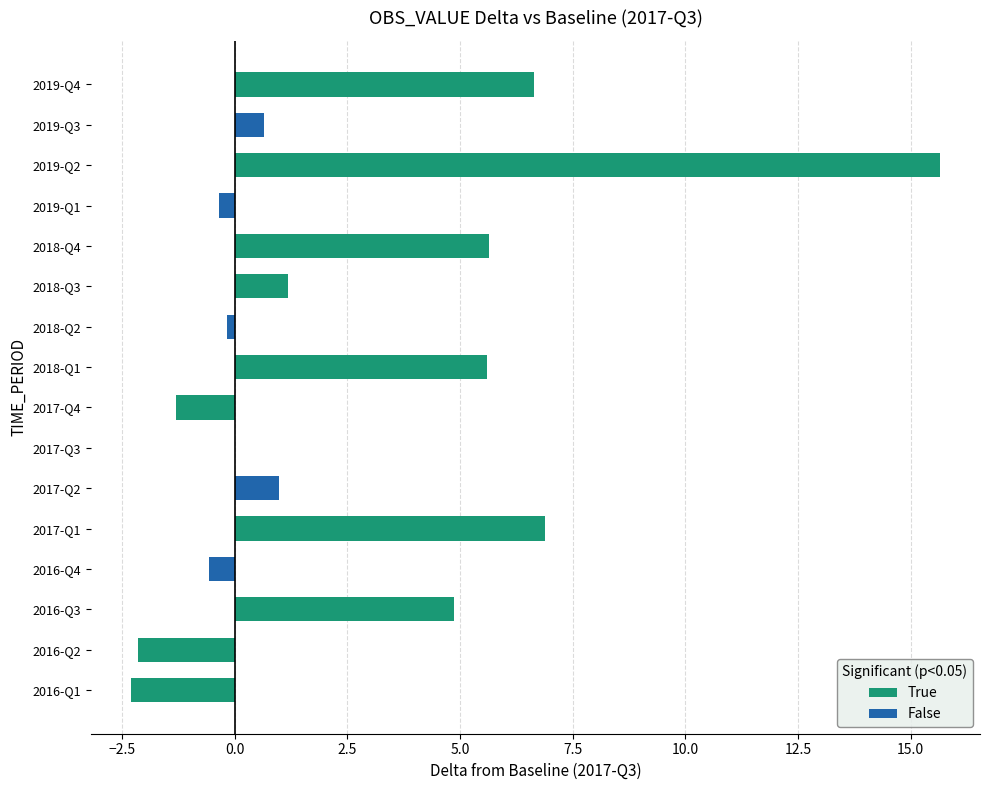

Which category has the lowest value across all series?

2016-Q1